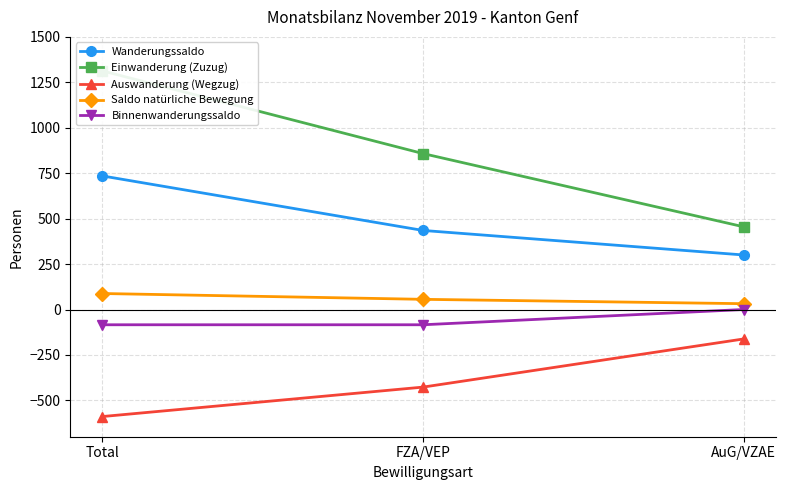

Where does the Saldo natürliche Bewegung series first go above 56?

Total